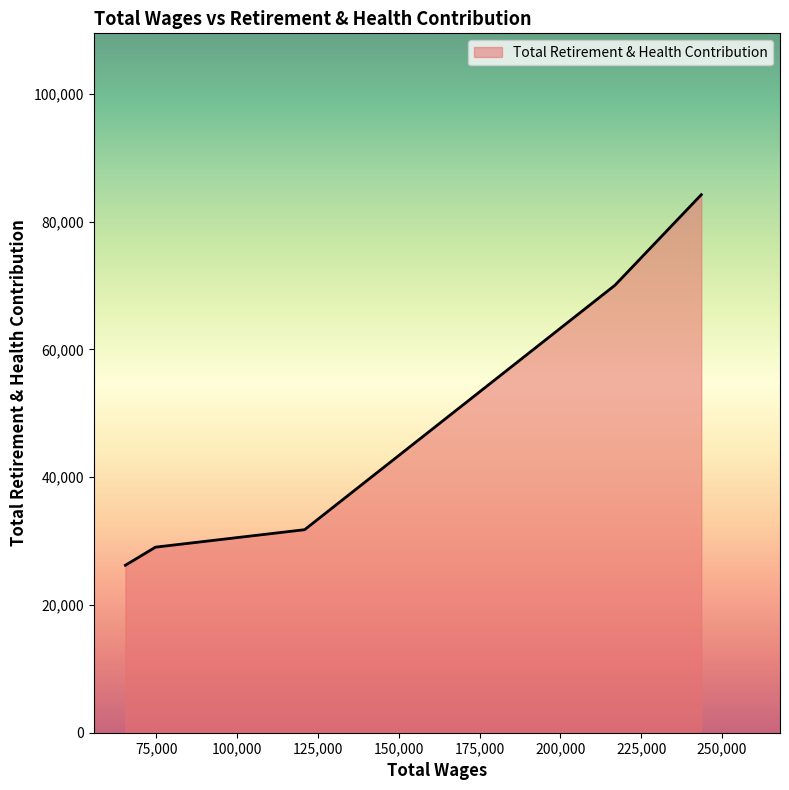

True or false: there are more than 0 points higher than both neighbors.

False